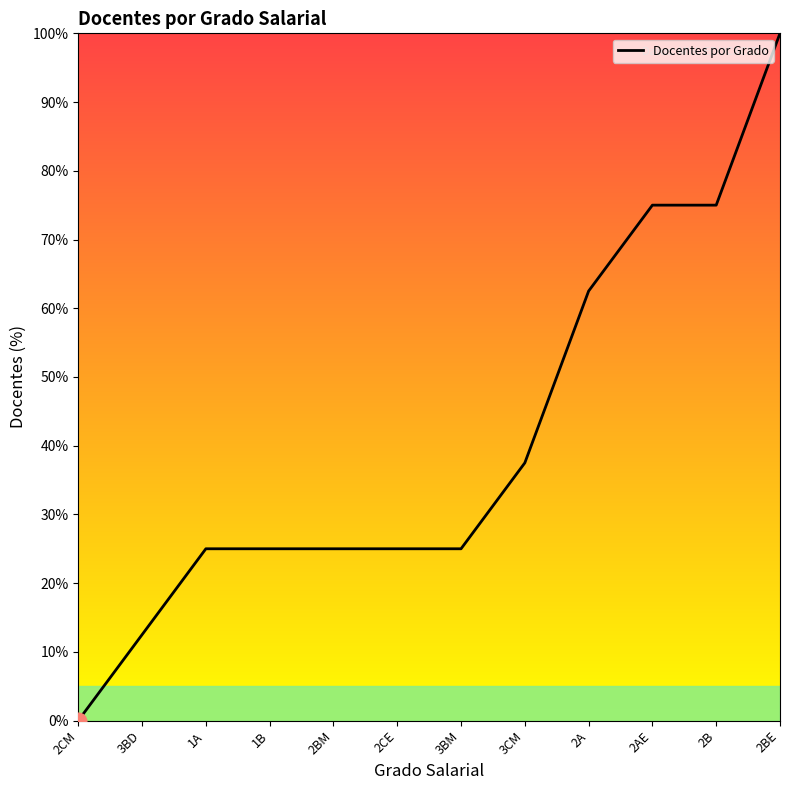

What is the sum of all values?

487.5